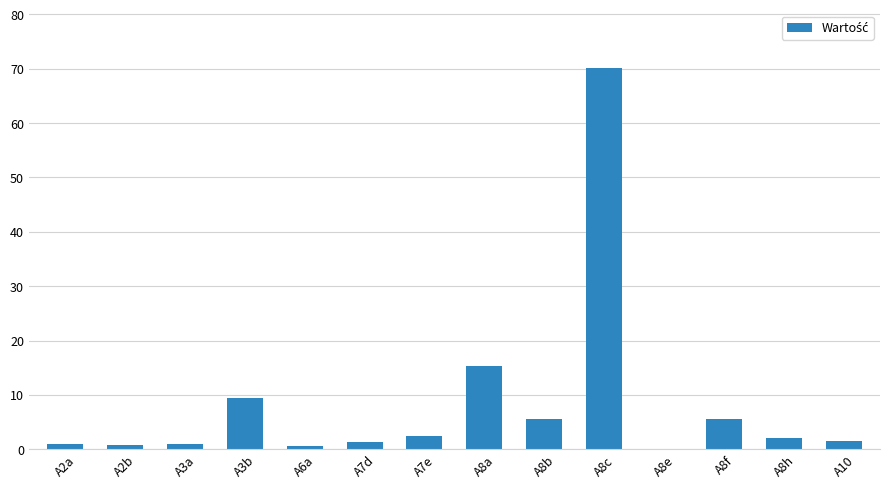

At which category does the chart reach its peak across all series?

A8c